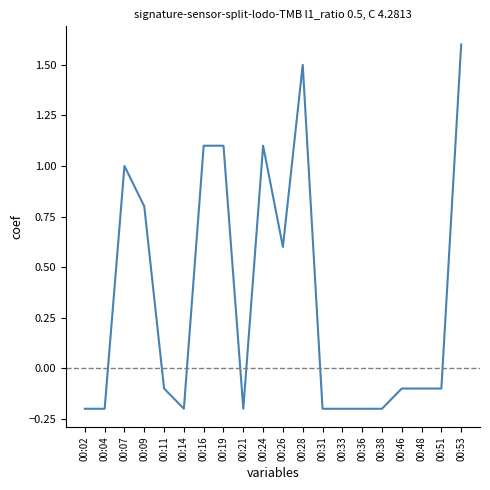

At which category does the chart reach its peak across all series?

00:53